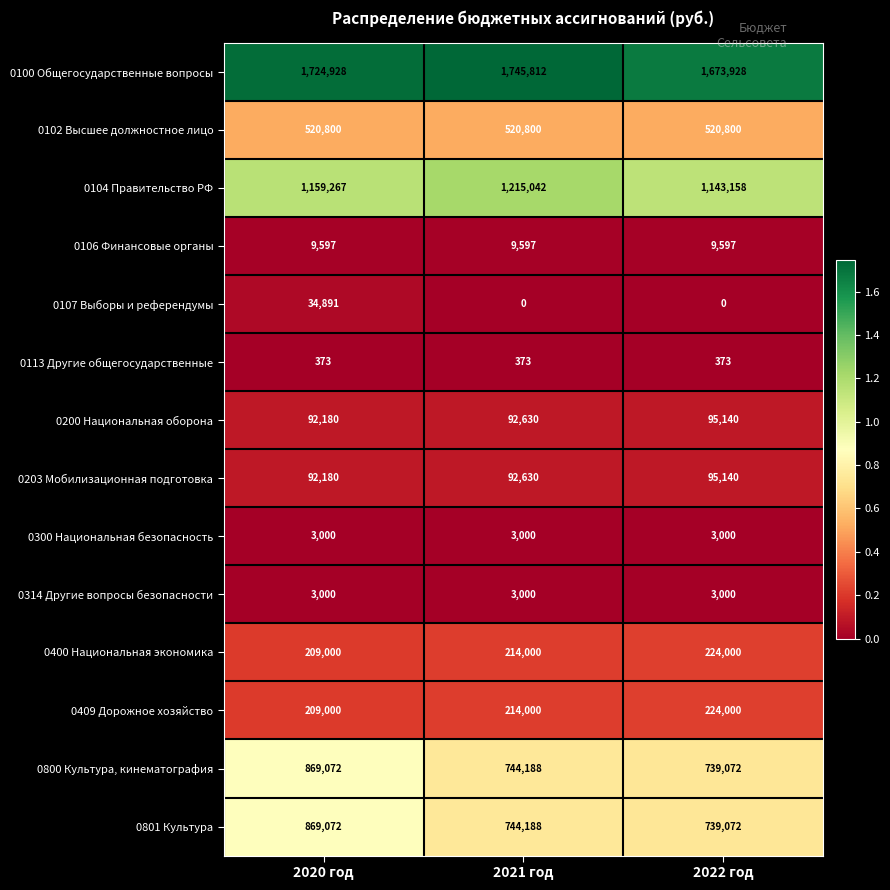

Which series has the largest total across all categories?

0100 Общегосударственные вопросы